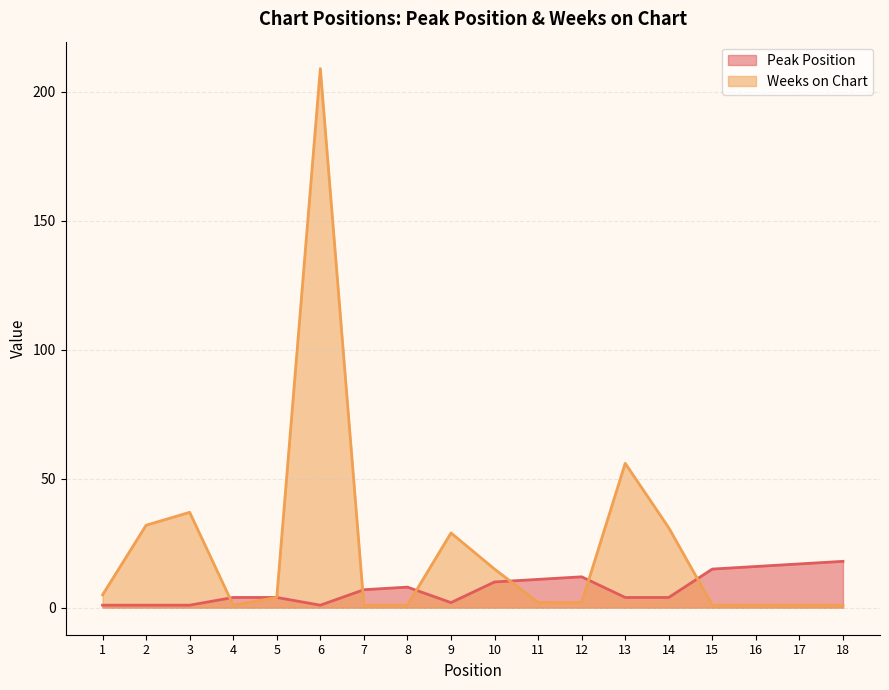

What is the average value of the Peak Position series?

8